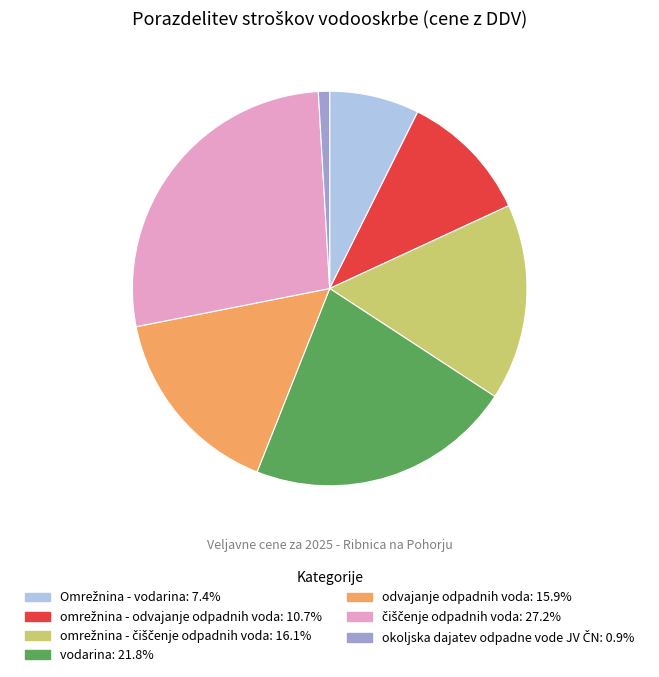

Is there a majority slice in this chart?

No